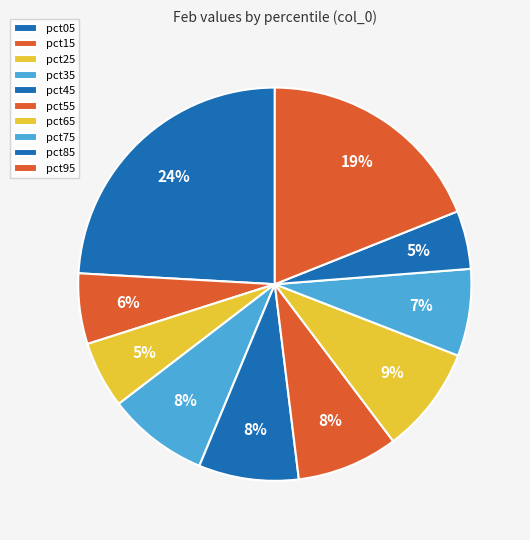

Do pct75 and pct15 together represent more than half of the pie?

No